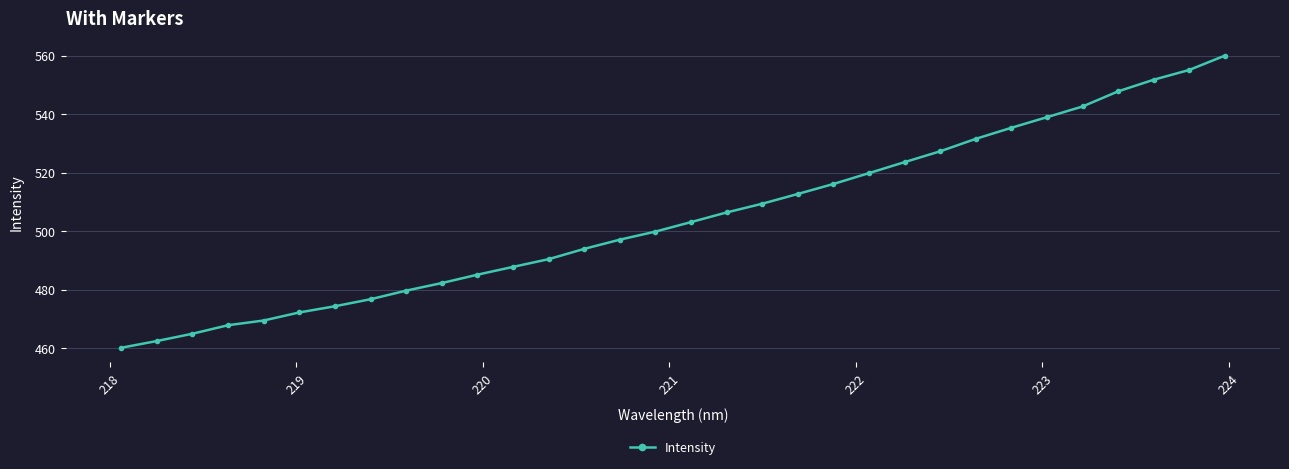

What is the value of the 11th point from the left?

485.2